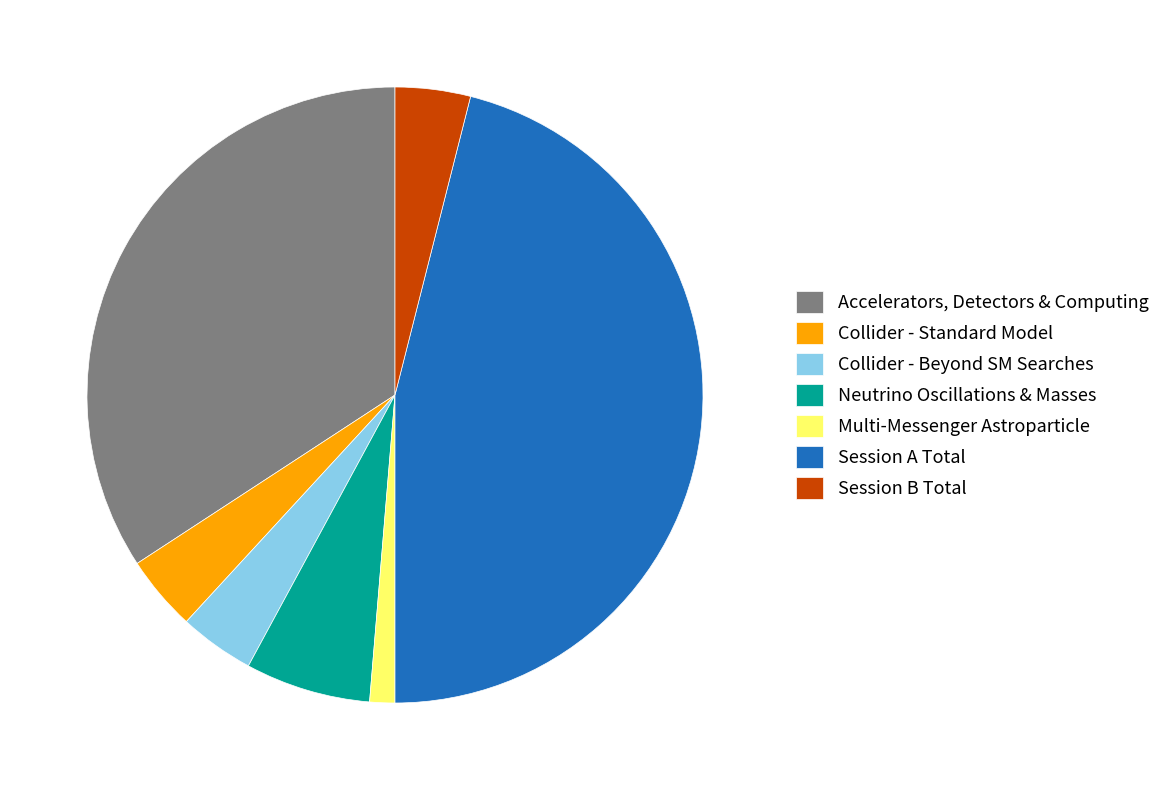

Do Neutrino Oscillations & Masses and Collider - Standard Model together represent more than half of the pie?

No